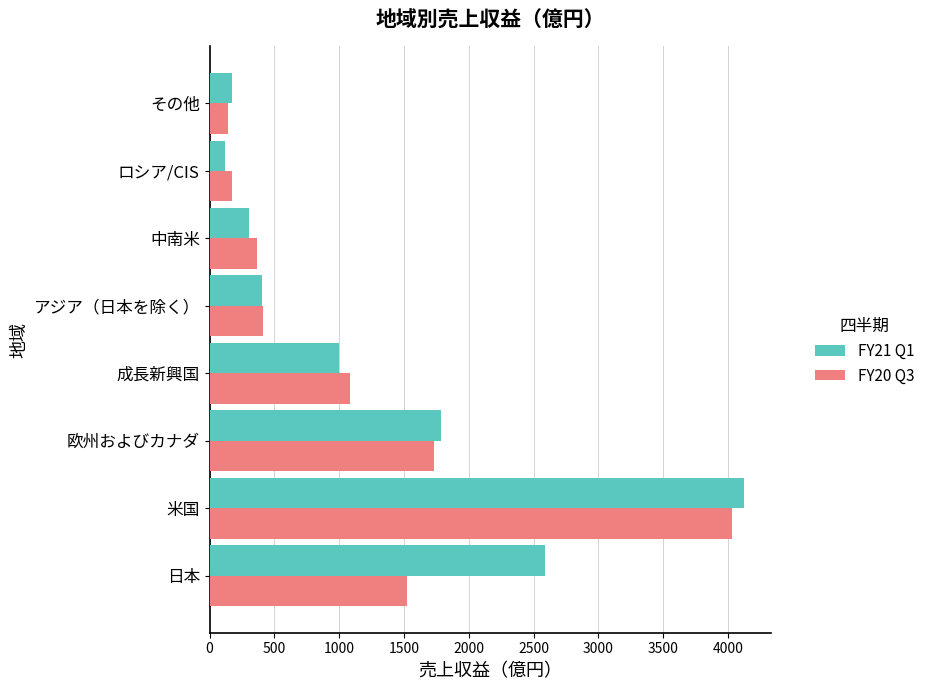

List the series in order of their overall mean, highest first.

FY21 Q1, FY20 Q3